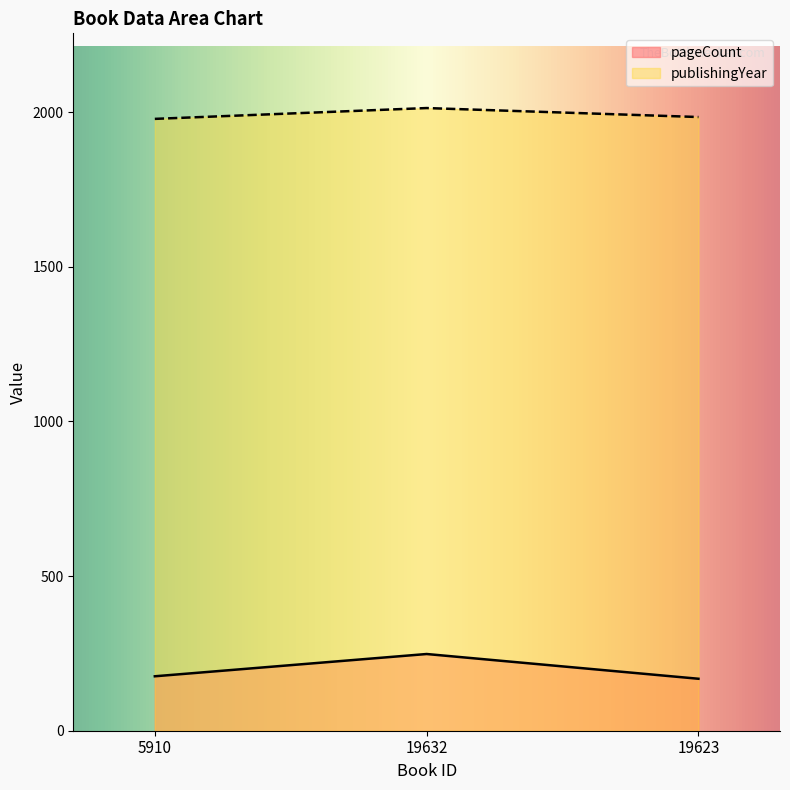

What position from the right is 19632?

2